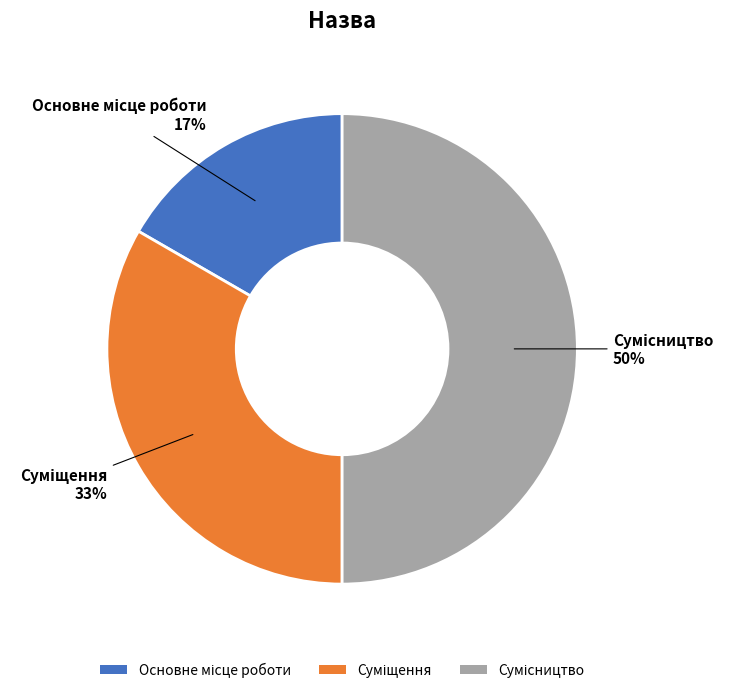

To the nearest percent, what is the difference between the largest and smallest slice percentages?

33%